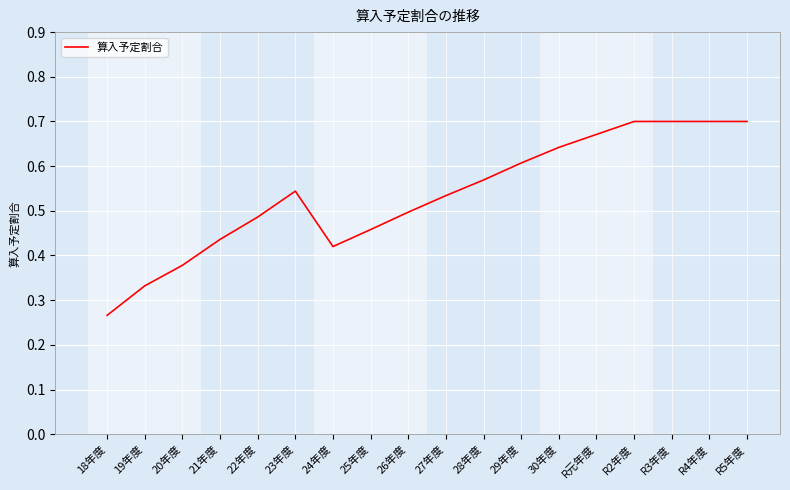

What position from the left is 23年度?

6